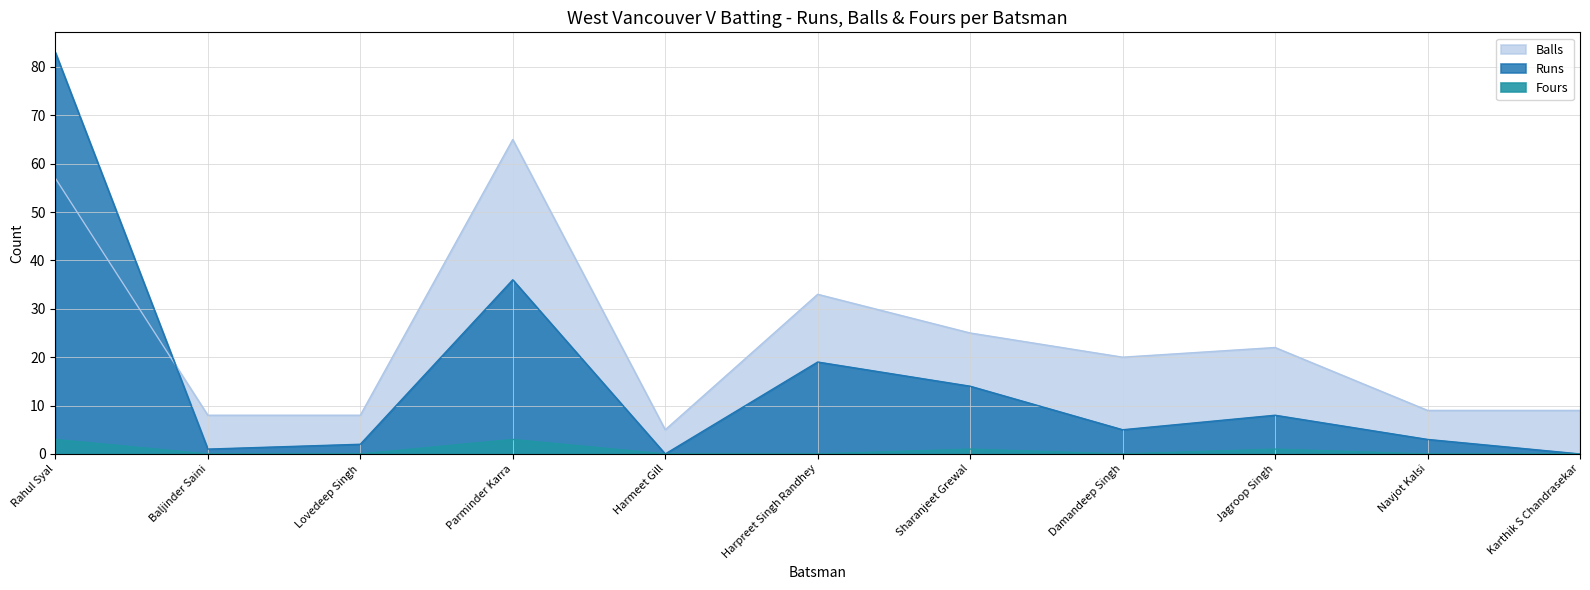

How many data points in Runs are above 5?

5